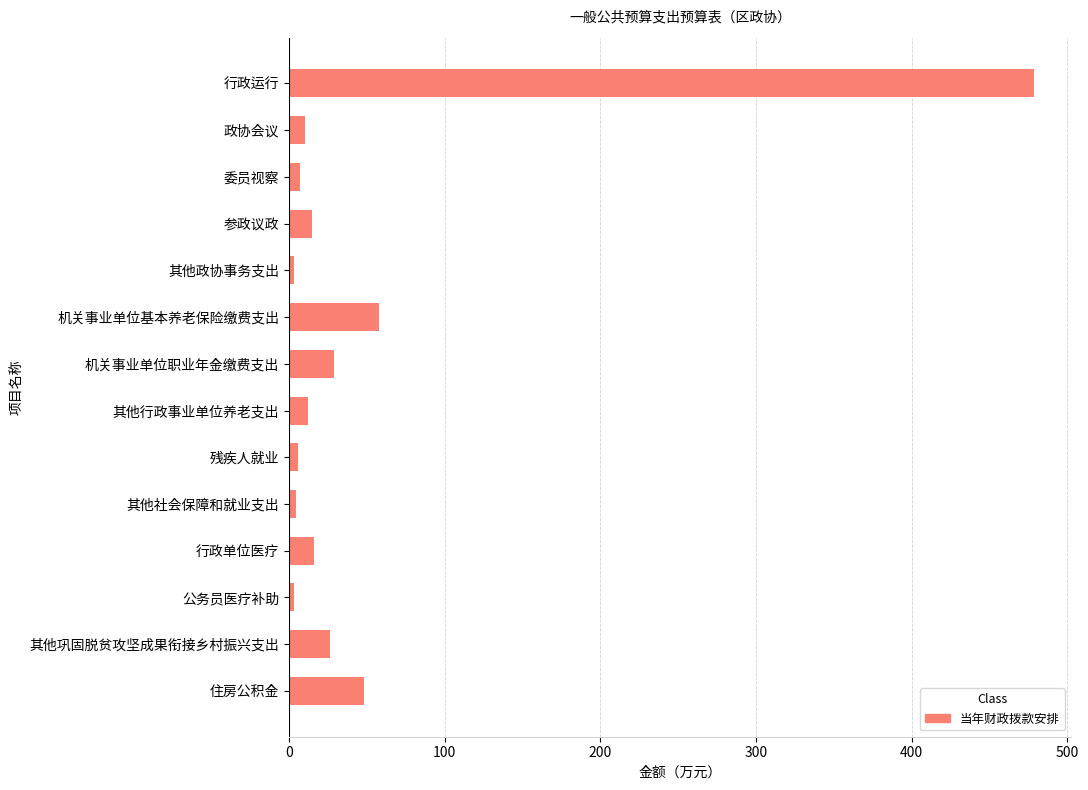

What is the average value?

51.1